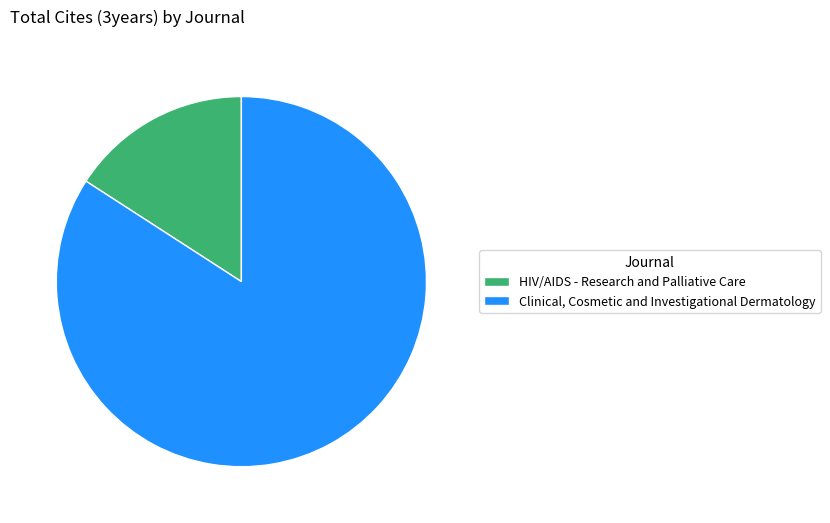

Which category has the biggest portion of the pie?

Clinical, Cosmetic and Investigational Dermatology